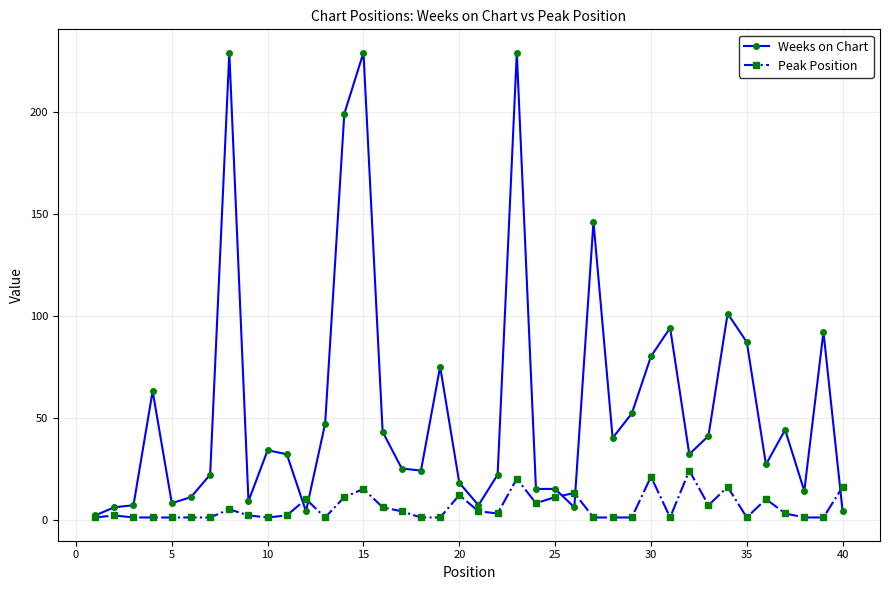

List the series in order of their peak value, highest first.

Weeks on Chart, Peak Position